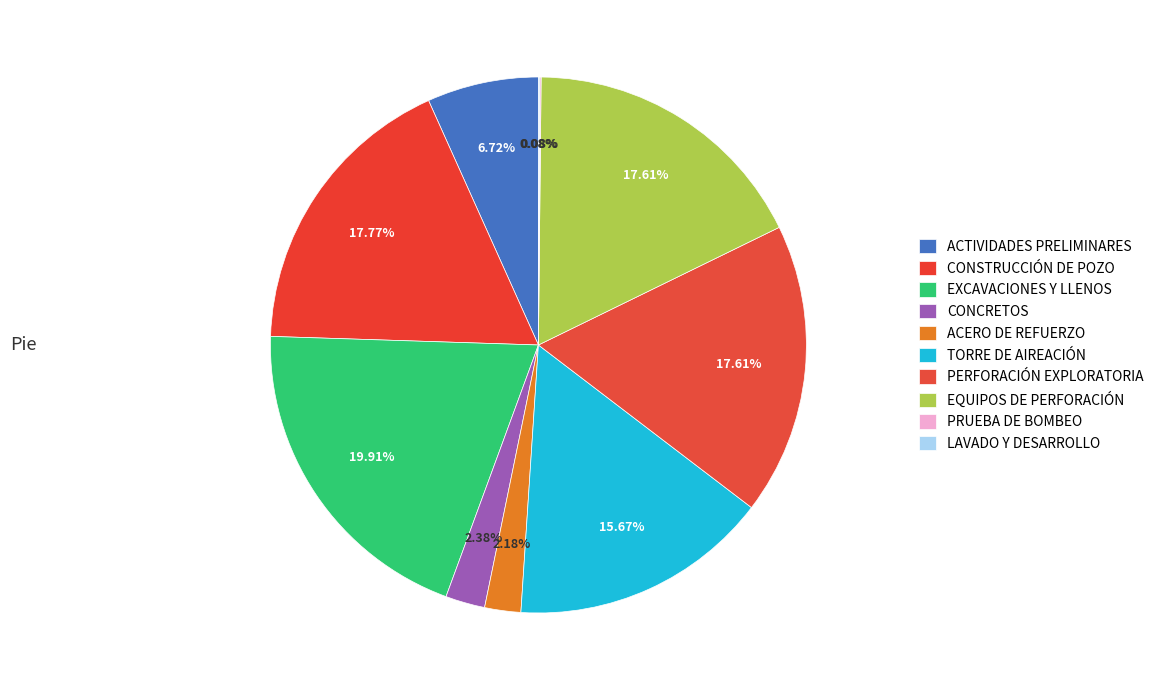

The EQUIPOS DE PERFORACIÓN slice represents 6% of the pie. True or false?

False